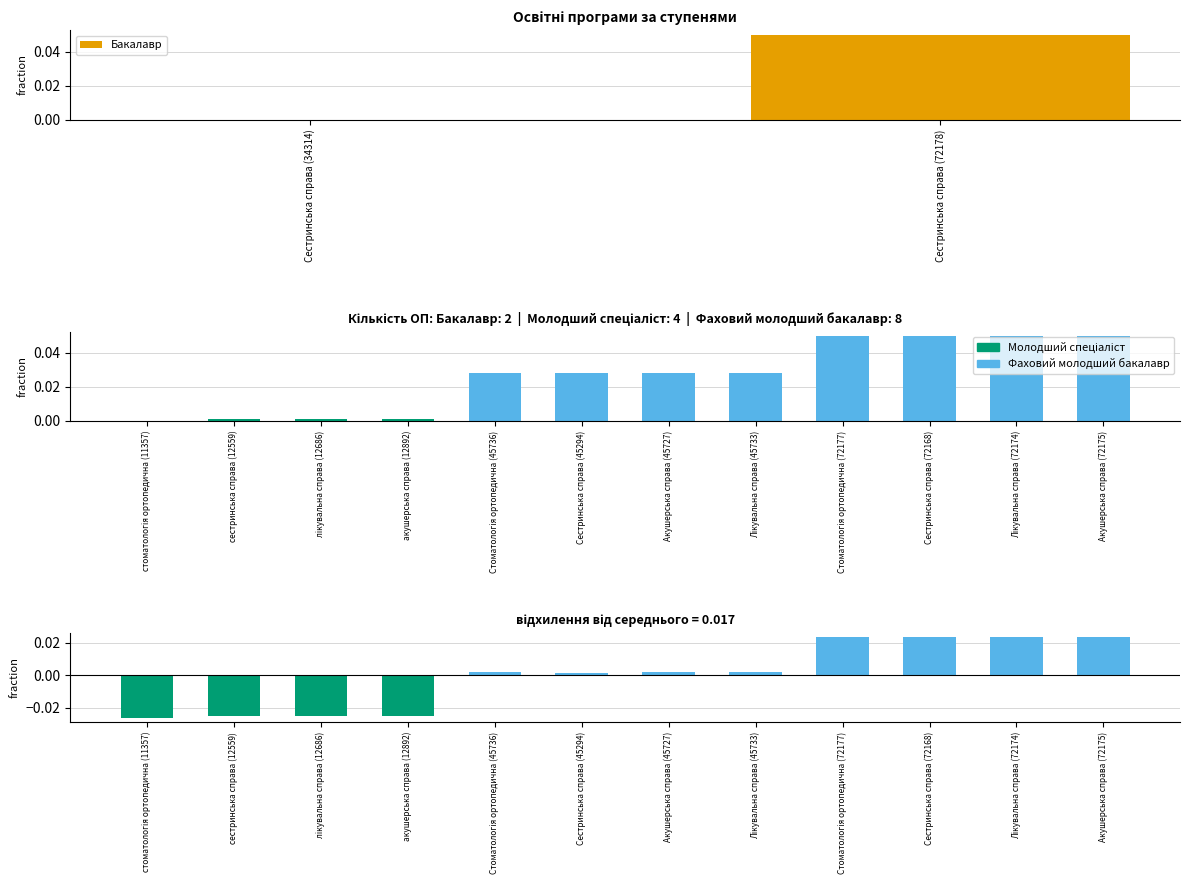

What is the label of the 1st bar from the right?

Сестринська справа (72178)